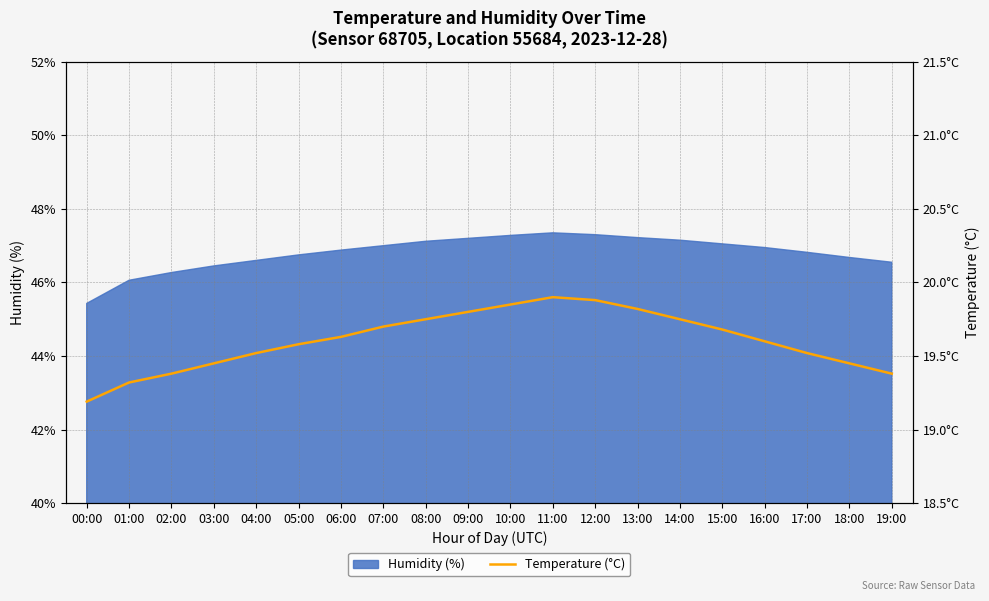

At which label does Humidity (%) reach its minimum?

00:00